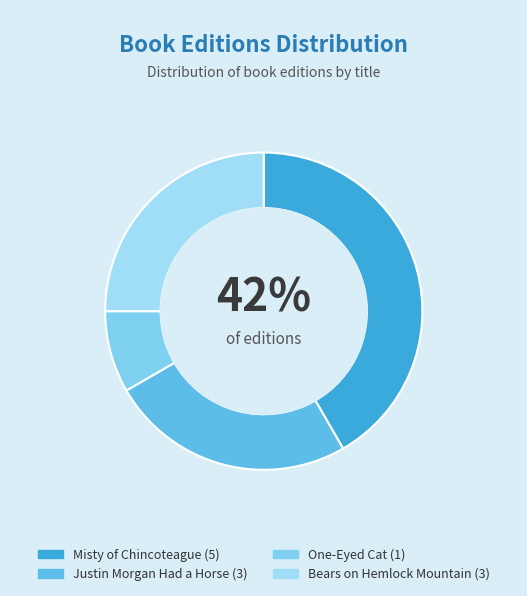

Approximately how many times larger is the value at Misty of Chincoteague compared to Justin Morgan Had a Horse?

1.7